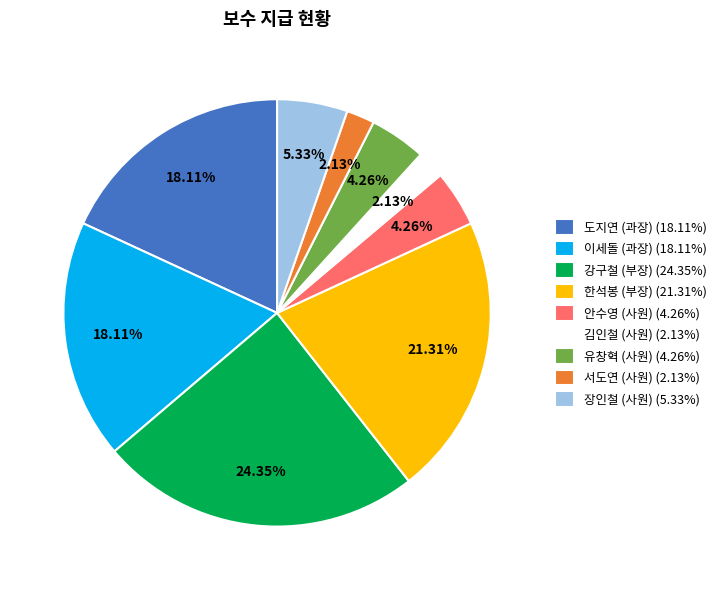

To the nearest percent, what portion does 도지연 (과장) represent?

18%